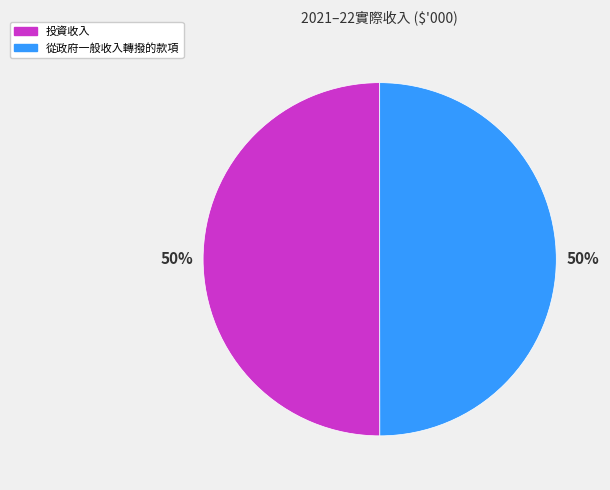

How many slices are in this pie chart?

2